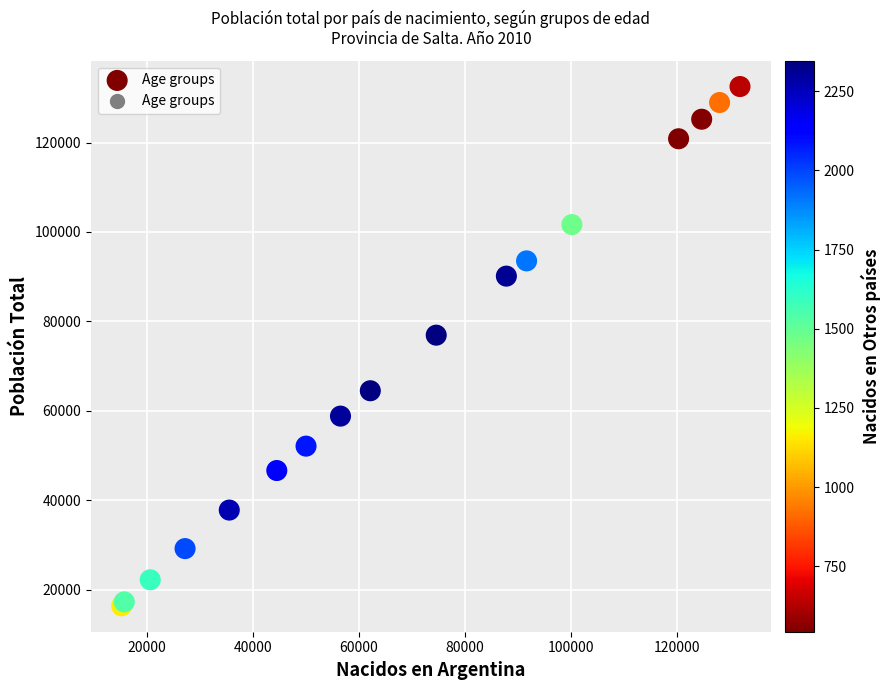

What Y value in the scatter plot is closest to 74449?

76906